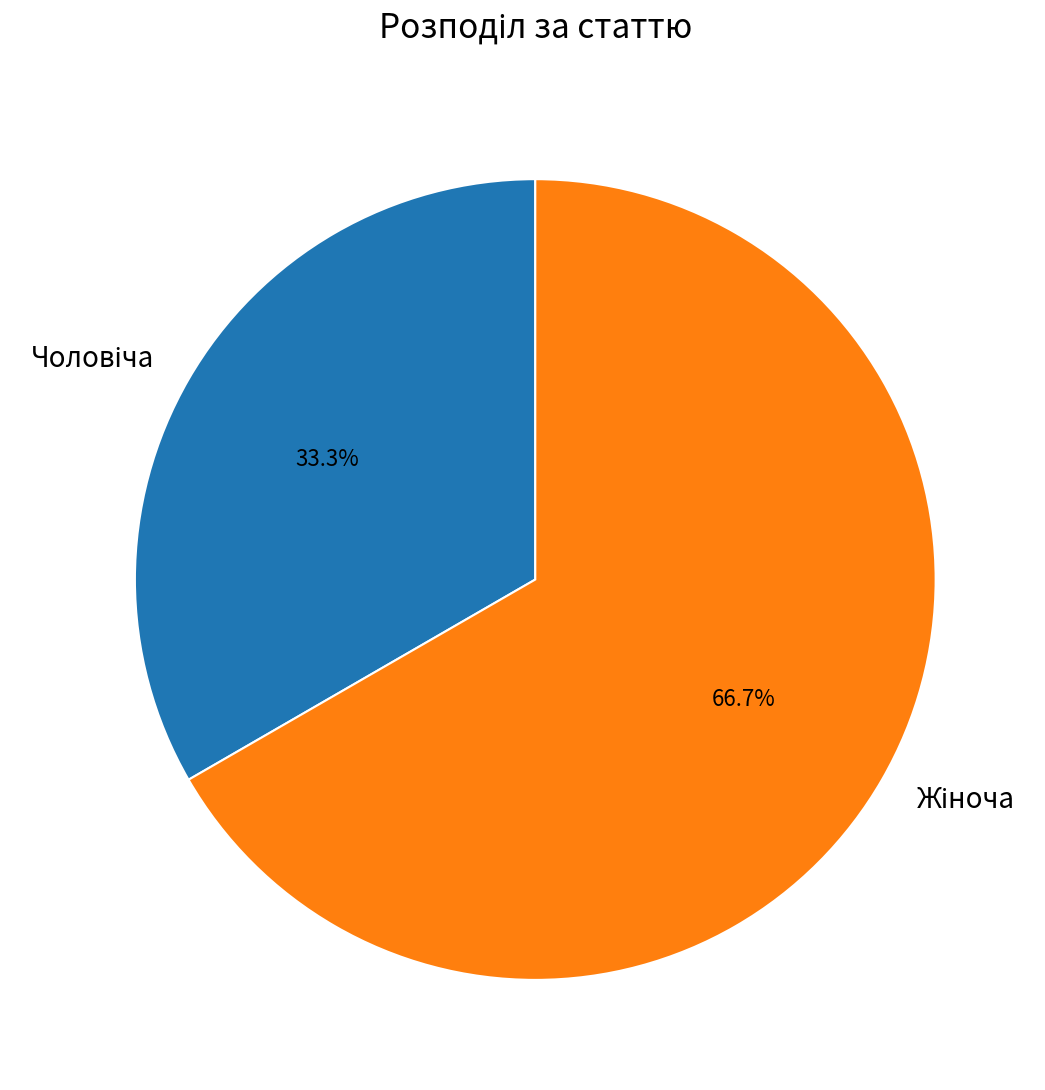

Is there a majority slice in this chart?

Yes